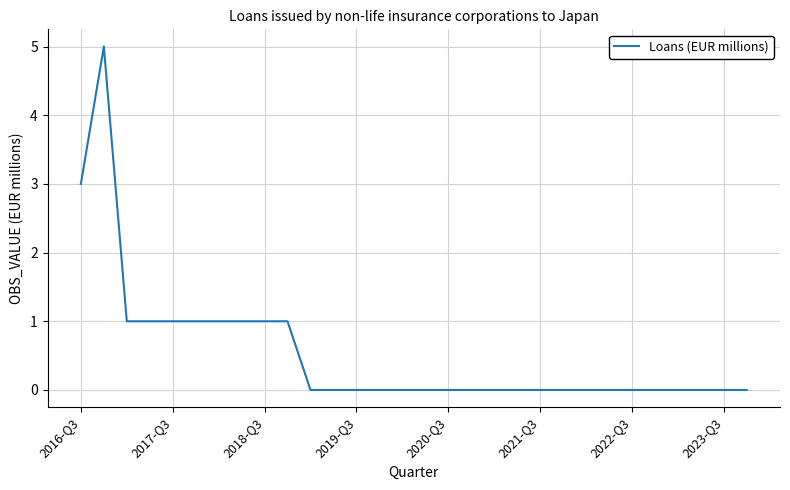

What is the maximum value shown in the chart?

5